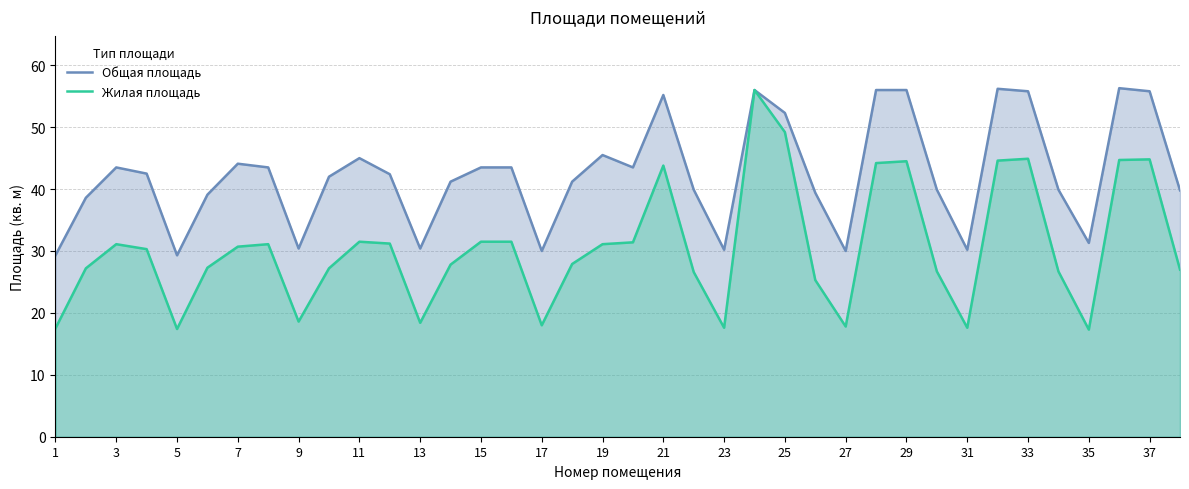

True or false: Общая площадь and Жилая площадь cross at least once.

False